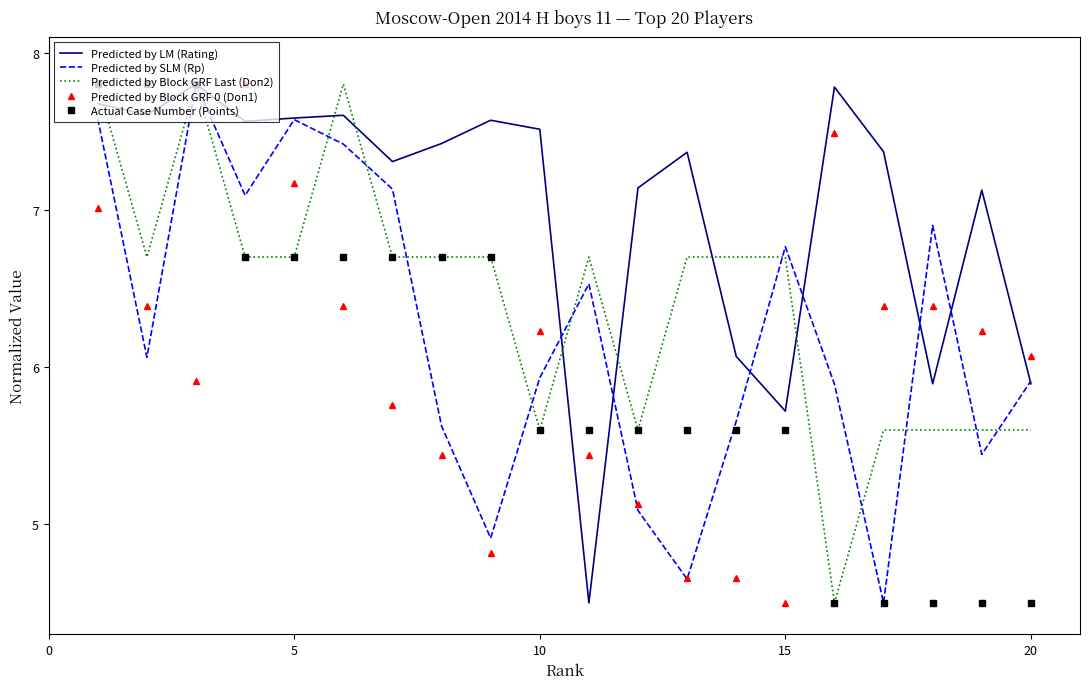

After their last crossing, which series has the higher values: Predicted by LM (Rating) or Predicted by Block GRF 0 (Doп1)?

Predicted by Block GRF 0 (Doп1)